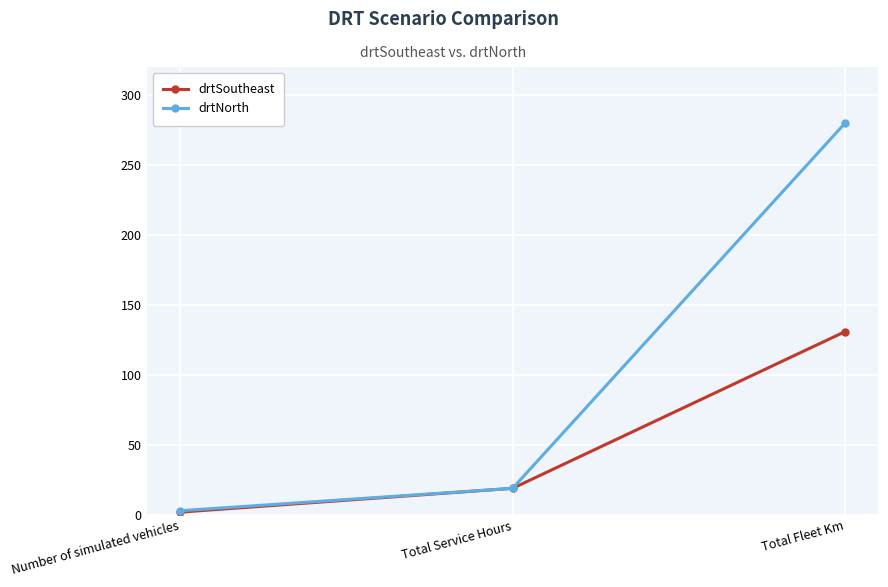

How many drtSoutheast values are between 2 and 131?

3